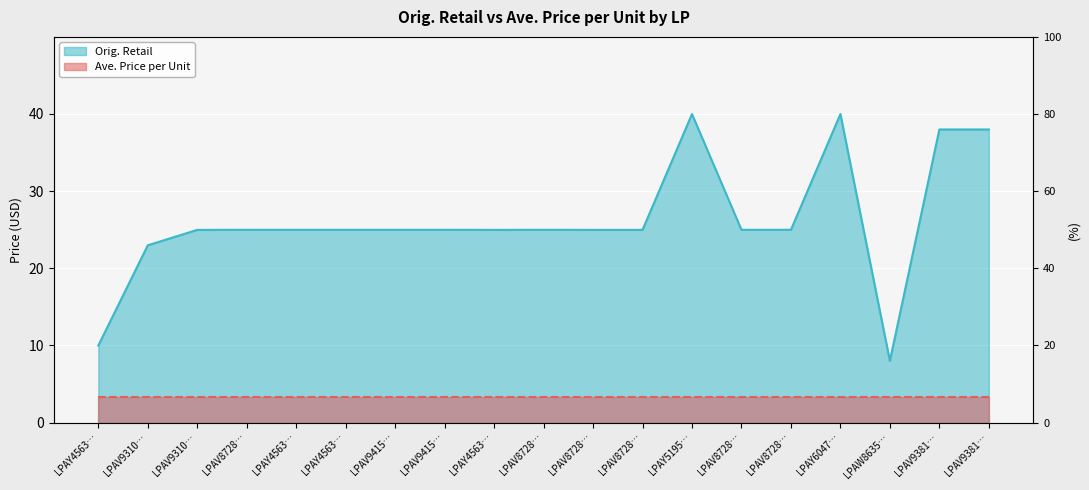

What value does the data have at LPAV8728…?

25.0